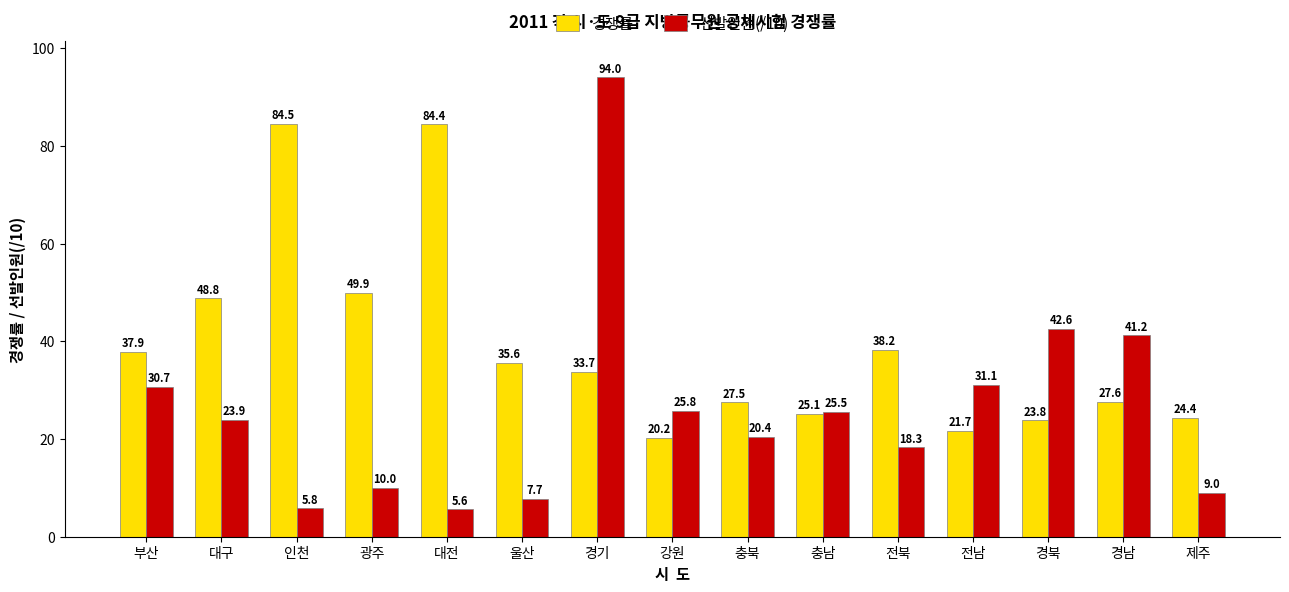

How many data points does each series have?

15